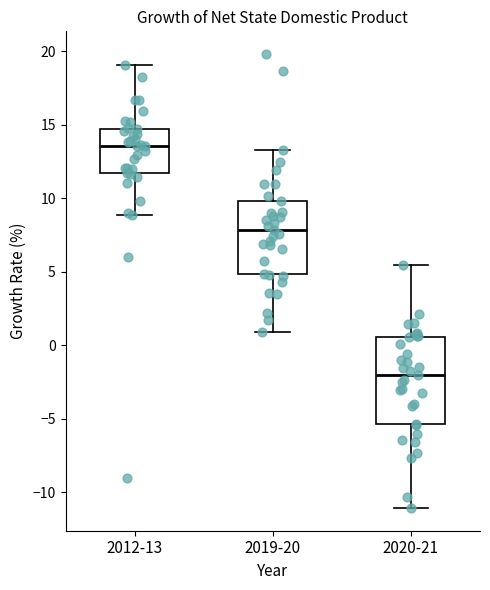

Where does the lower whisker of the box for 2012-13 end on the y-axis? The values are not printed on the chart, so give them approximately, as read against the axis.

9.0